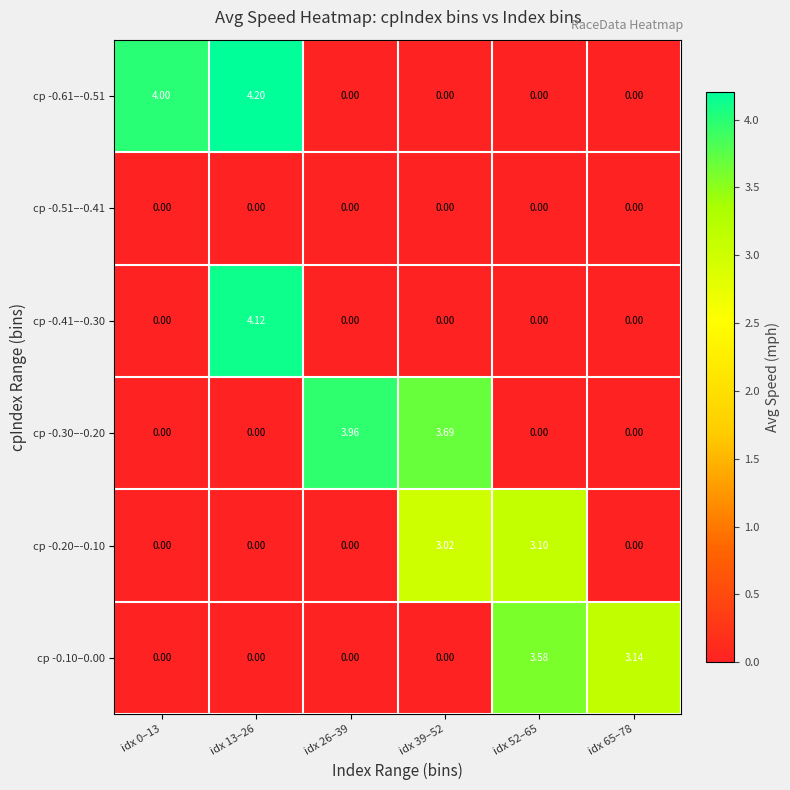

At which category does the chart reach its minimum across all series?

idx 26–39